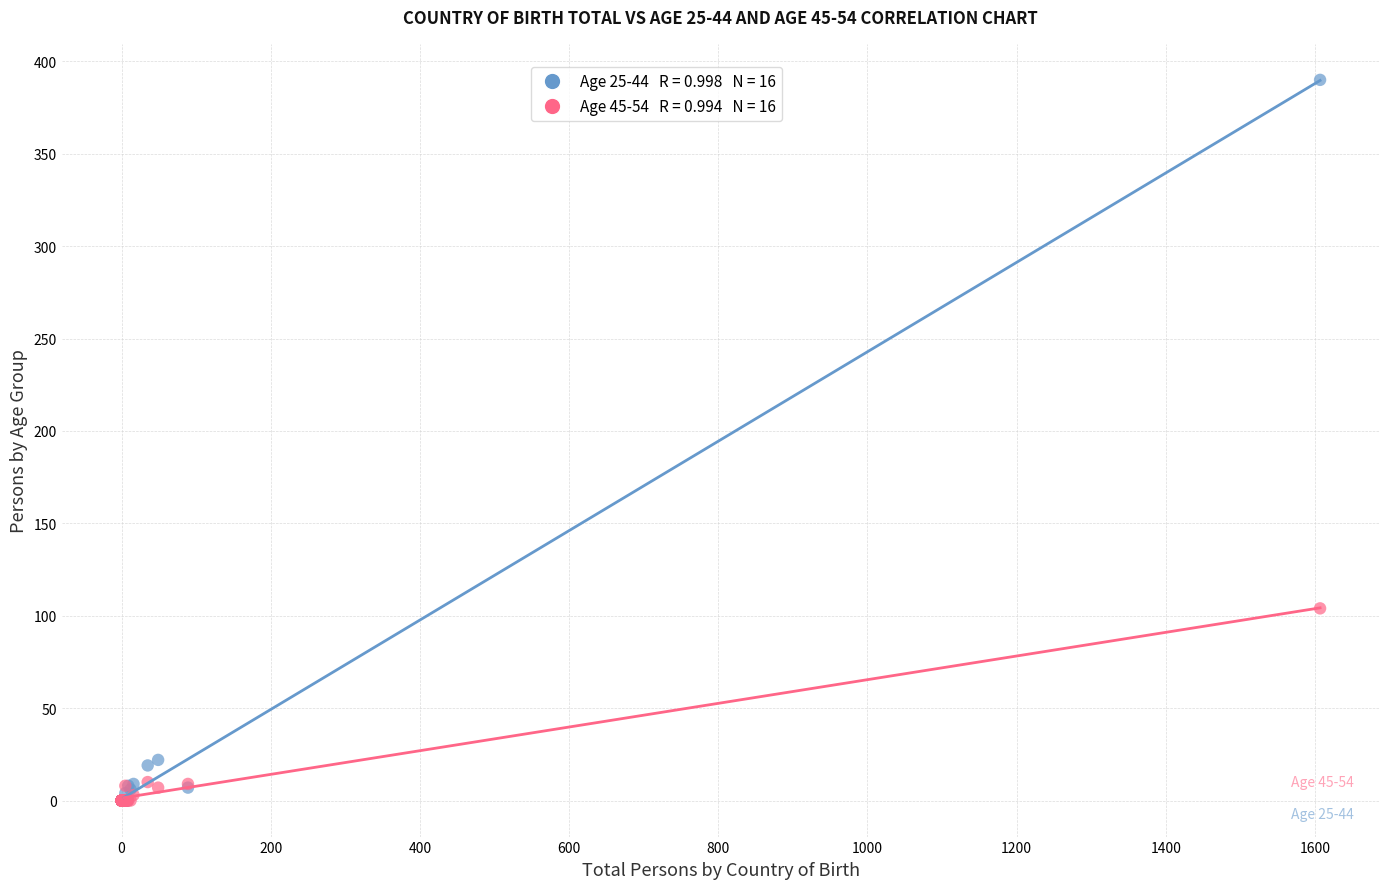

Across all series, what Y value is closest to 195?

104